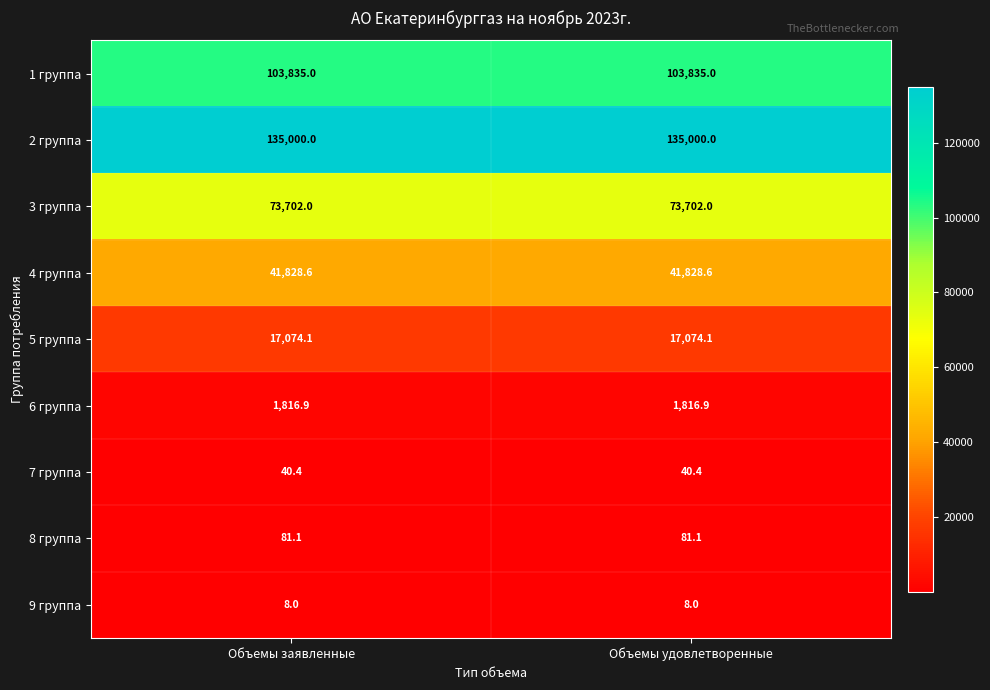

Reading left to right, what are all the values shown in this chart?

1 группа: 103835.0	103835.0
2 группа: 135000.0	135000.0
3 группа: 73702.0	73702.0
4 группа: 41828.6	41828.6
5 группа: 17074.1	17074.1
6 группа: 1816.9	1816.9
7 группа: 40.4	40.4
8 группа: 81.1	81.1
9 группа: 8.0	8.0